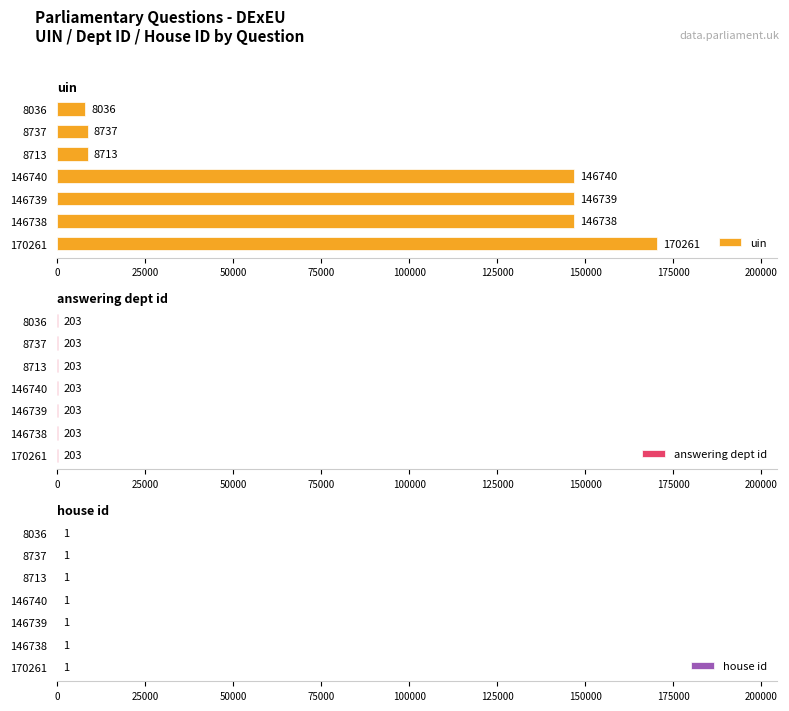

At which label is uin closest to 89148?

146738